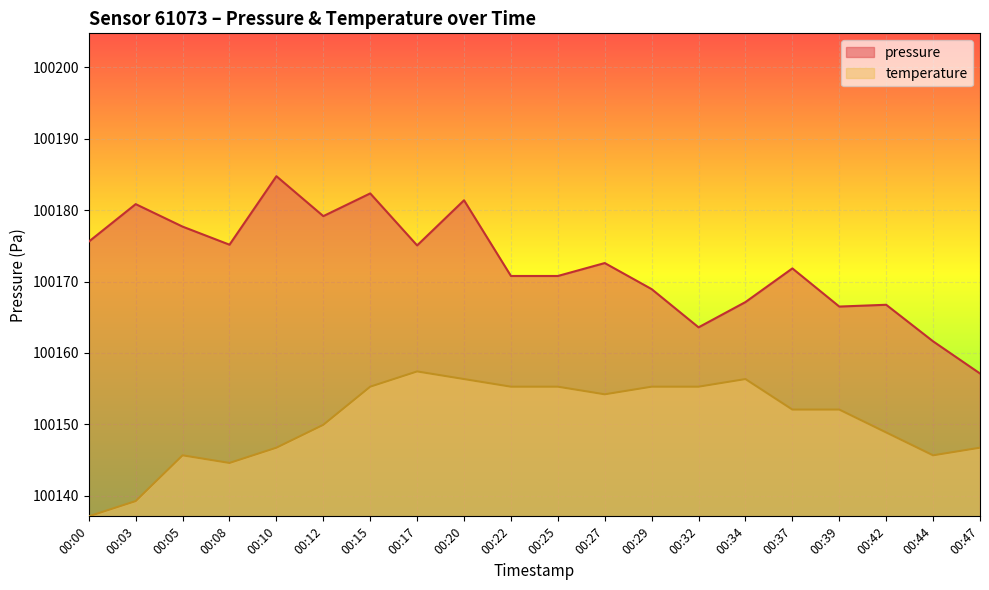

Which series changed the most between 00:08 and 00:32?

pressure